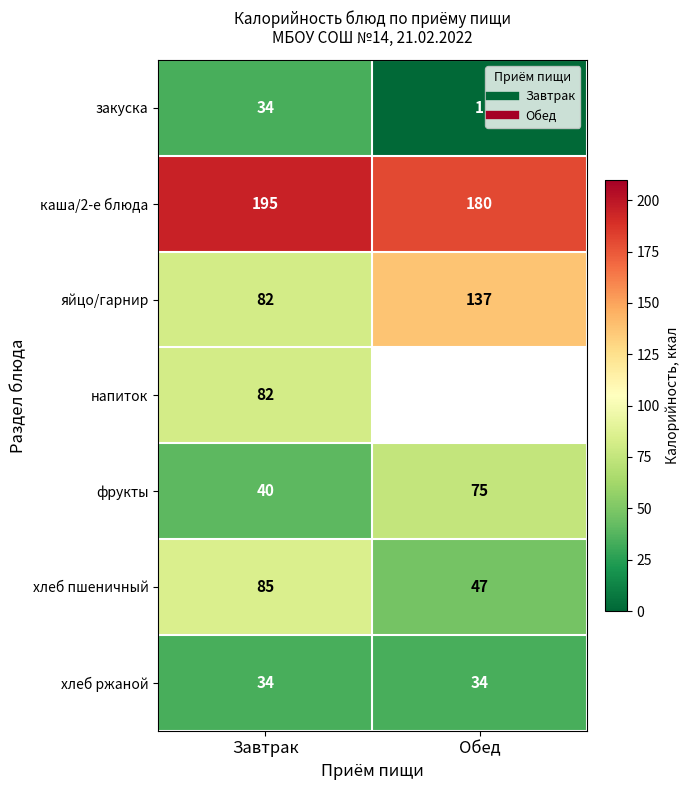

What is the spread (max minus min) of values at Завтрак?

161.0